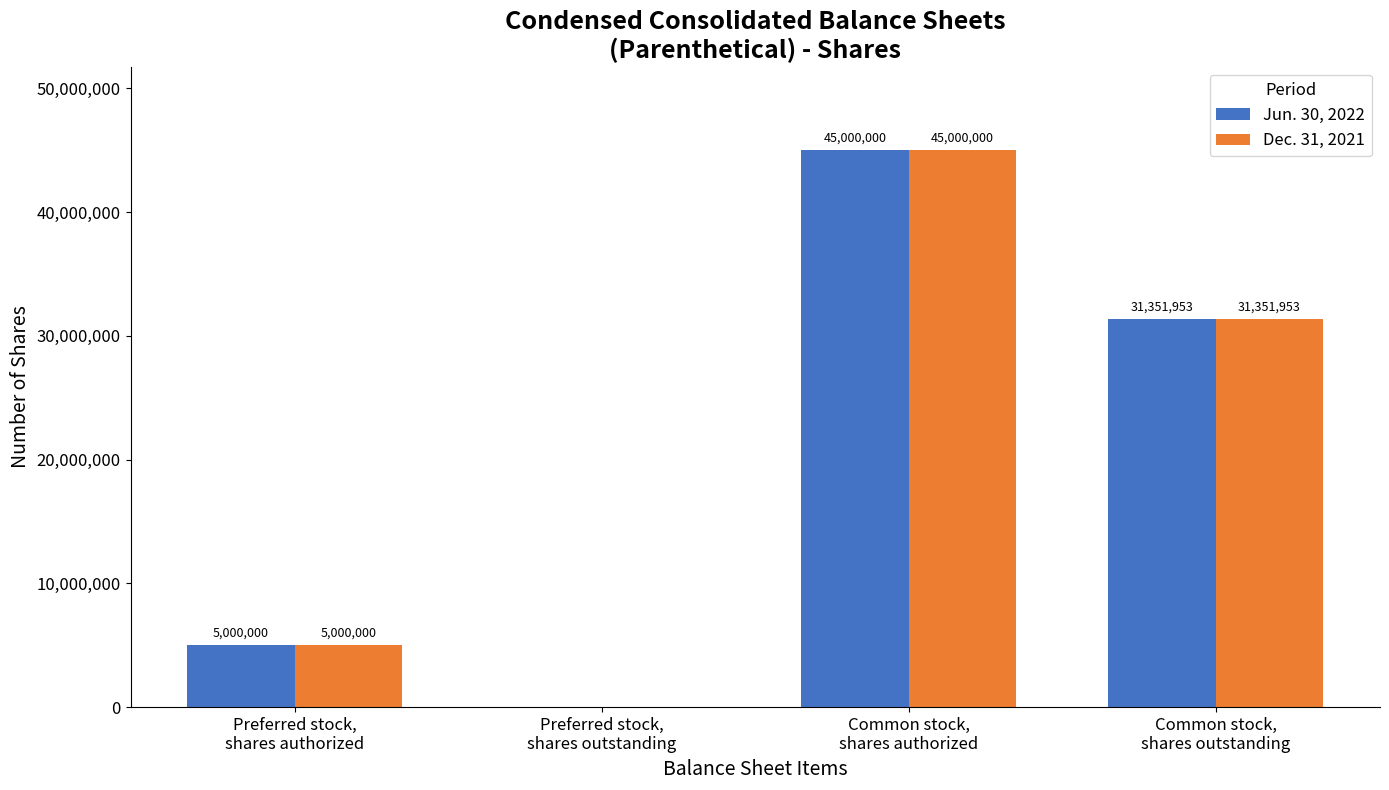

Does the chart contain stacked bars?

No